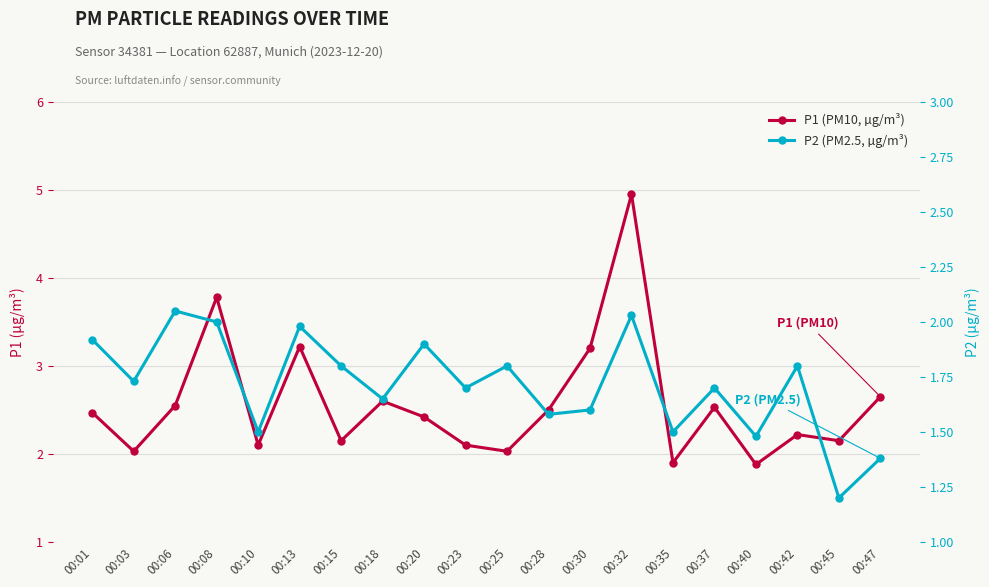

In P2 (PM2.5, µg/m³), how many points are higher than both neighbors (excluding endpoints)?

7